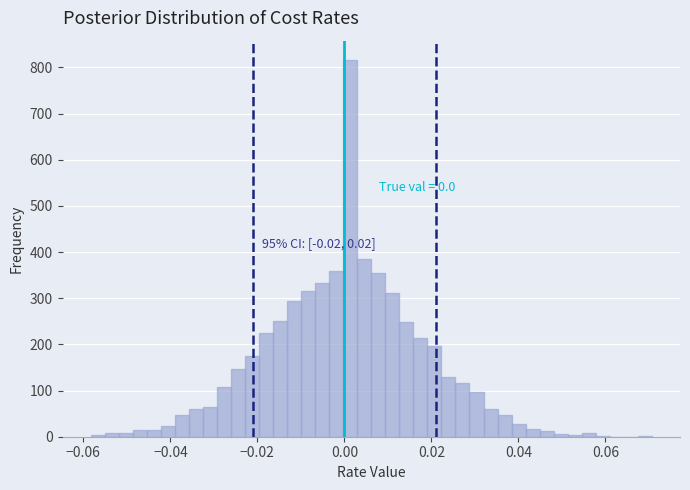

Read against the x-axis, roughly where is the centre of the tallest bar?

0.002